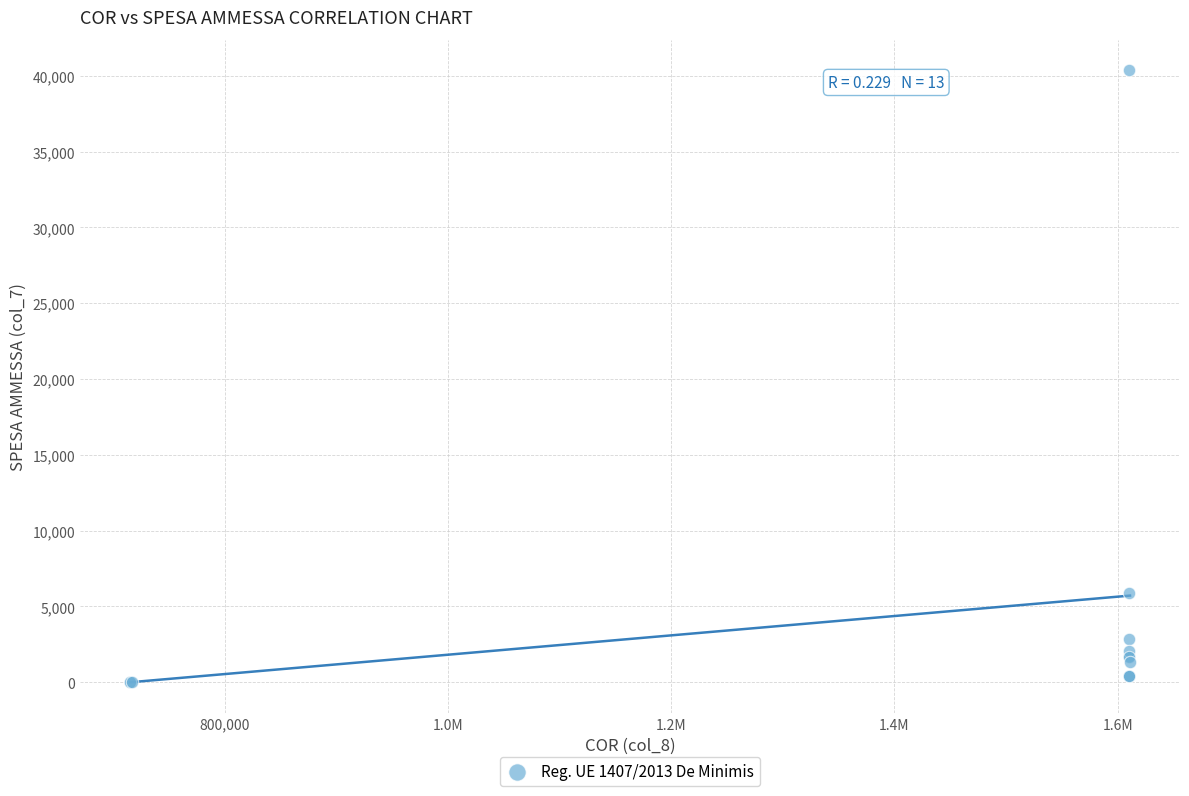

What Y value in the scatter plot is closest to 20179?

5876.3